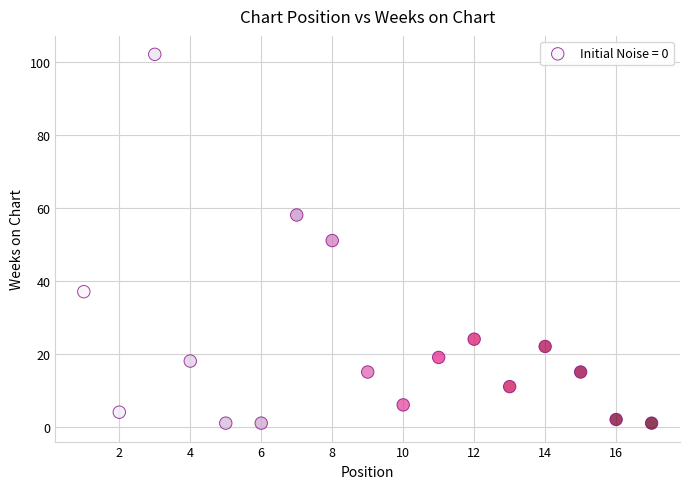

What is the range of X values (max minus min)?

16